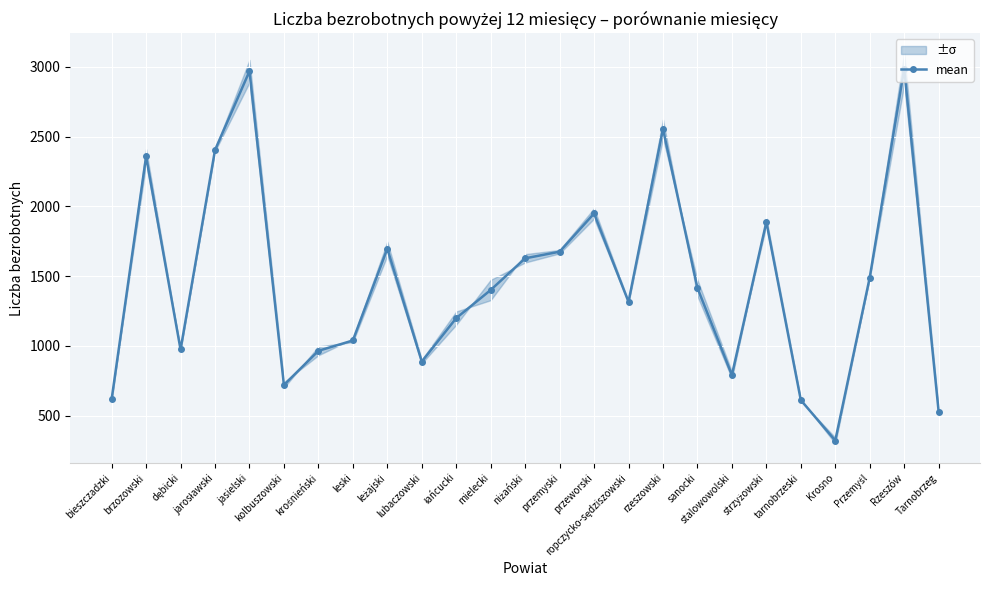

The chart shows a value of 1887.5 at strzyżowski. True or false?

True